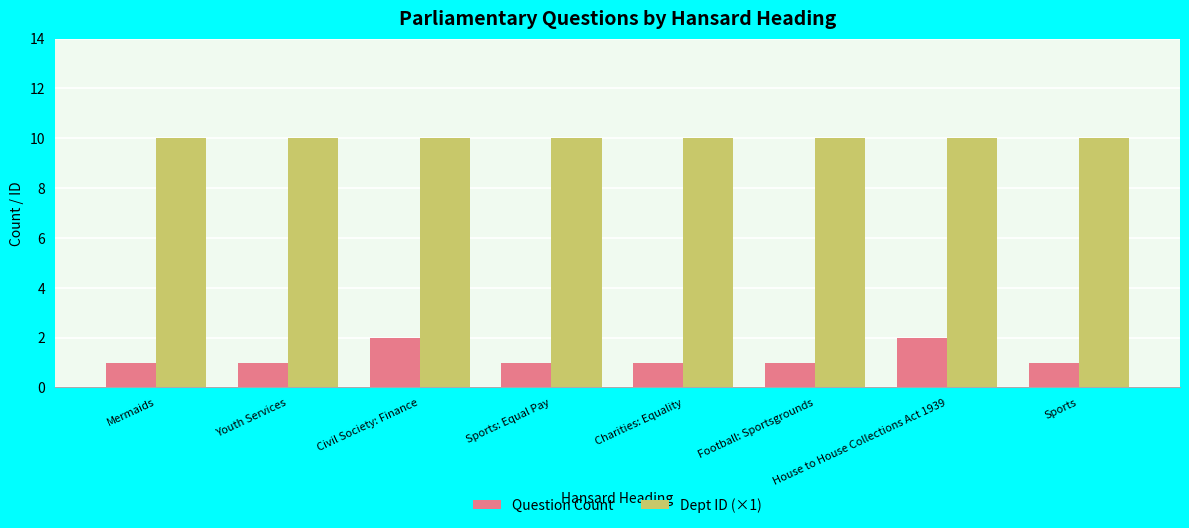

Which series has the widest spread of values?

Question Count